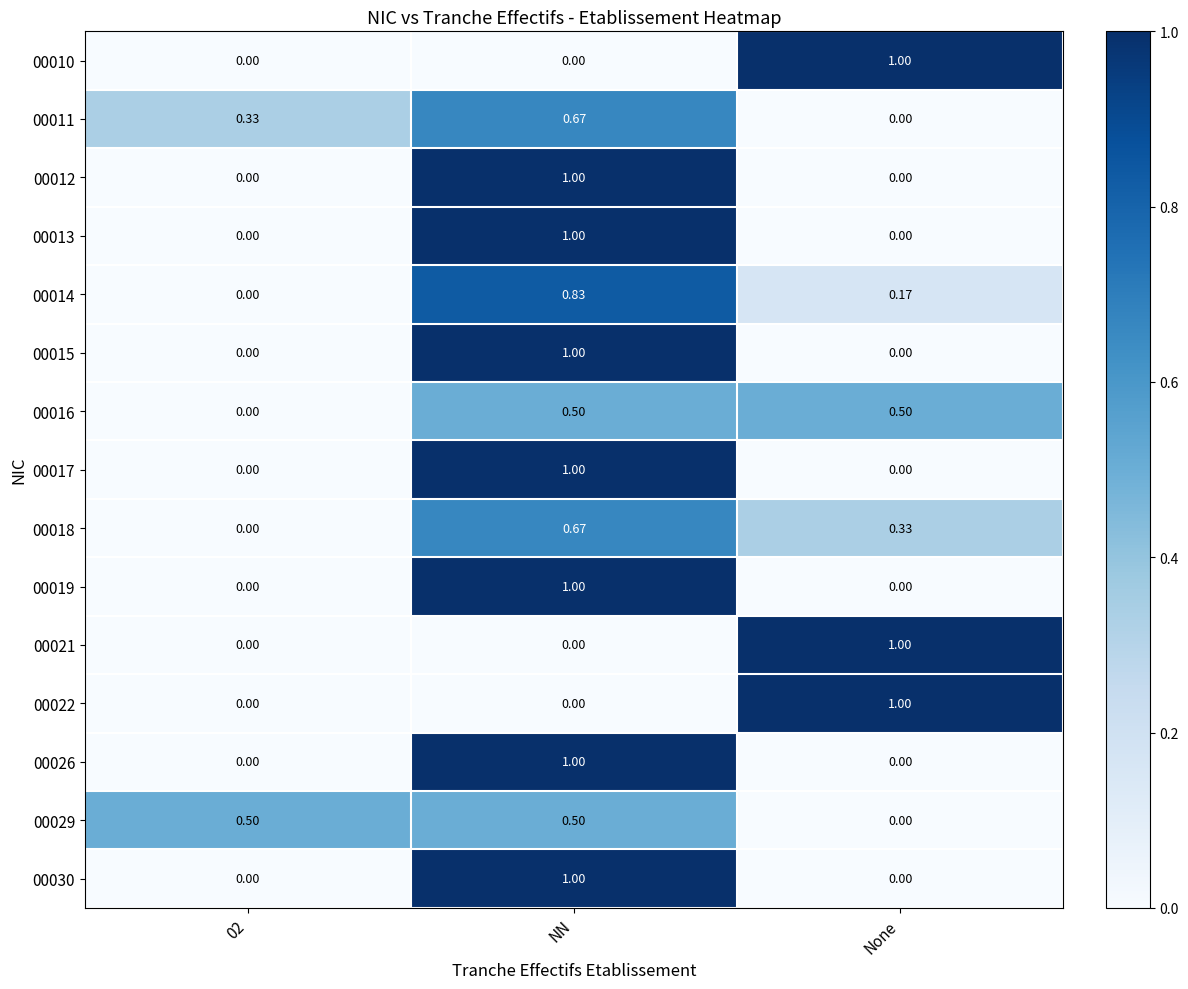

How many data points does each series have?

3